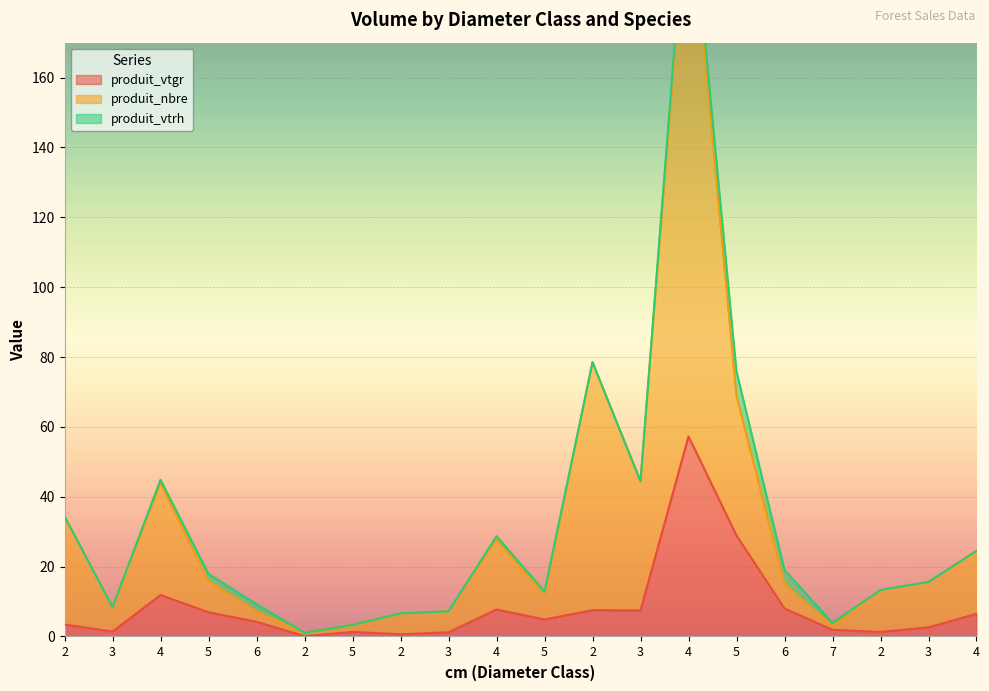

What is the maximum value shown in the chart?

216.3